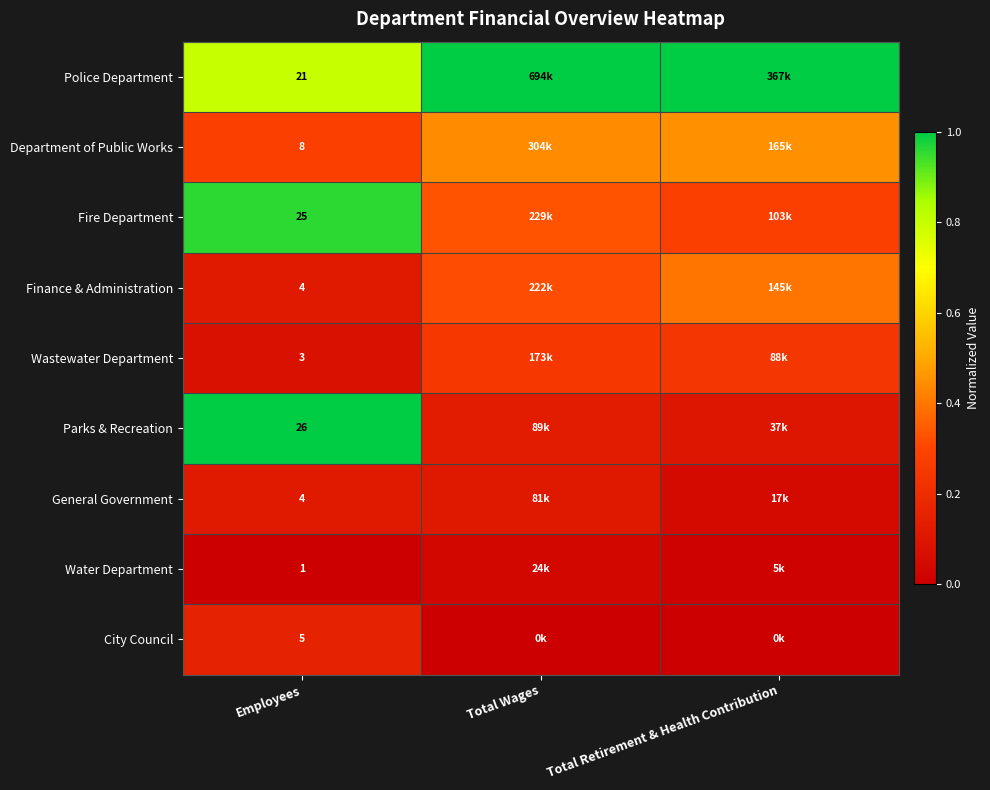

At which label does Department of Public Works reach its peak?

Total Retirement & Health Contribution